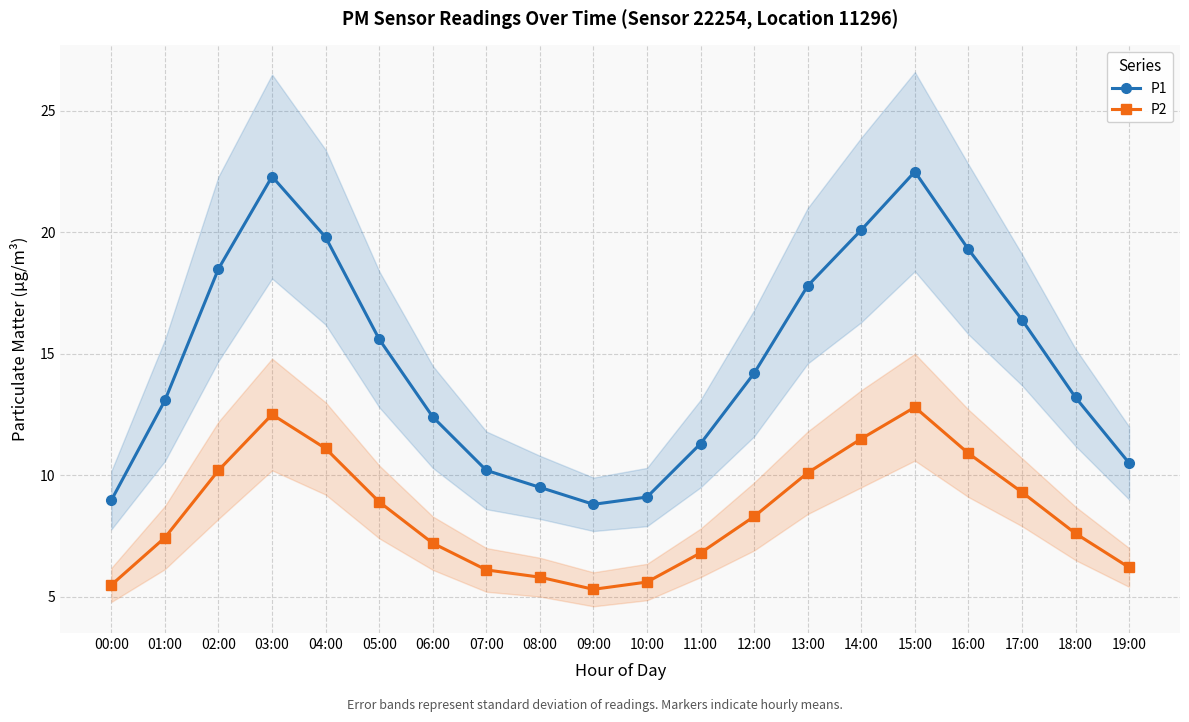

What is the sum of all P2 values?

169.1